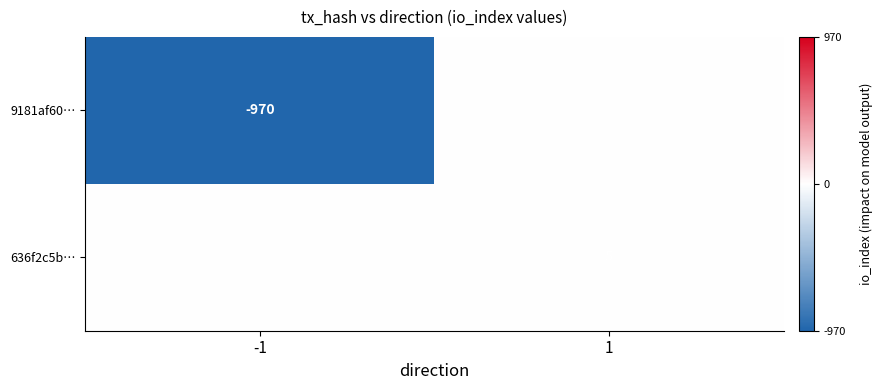

The 9181af60… series shows -242 at -1. True or false?

False